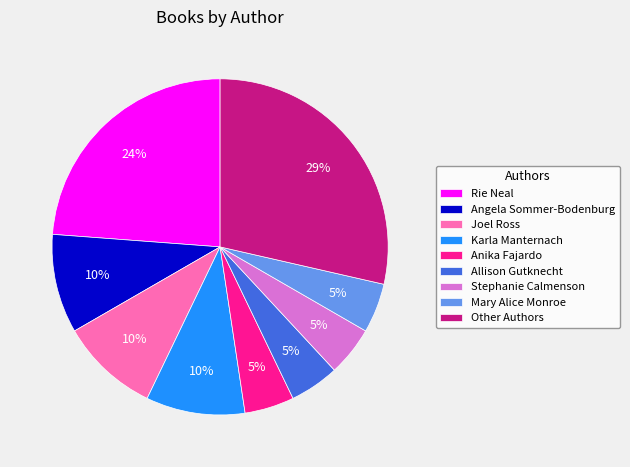

Is it true that Angela Sommer-Bodenburg is 10% of the pie?

True